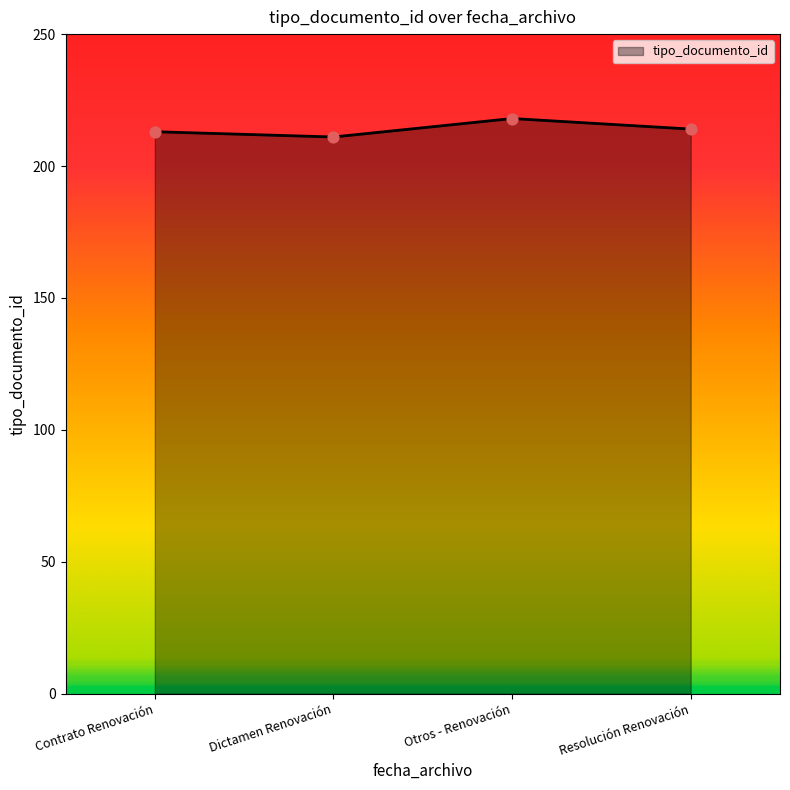

What is the change in value from Dictamen Renovación to Otros - Renovación?

+7